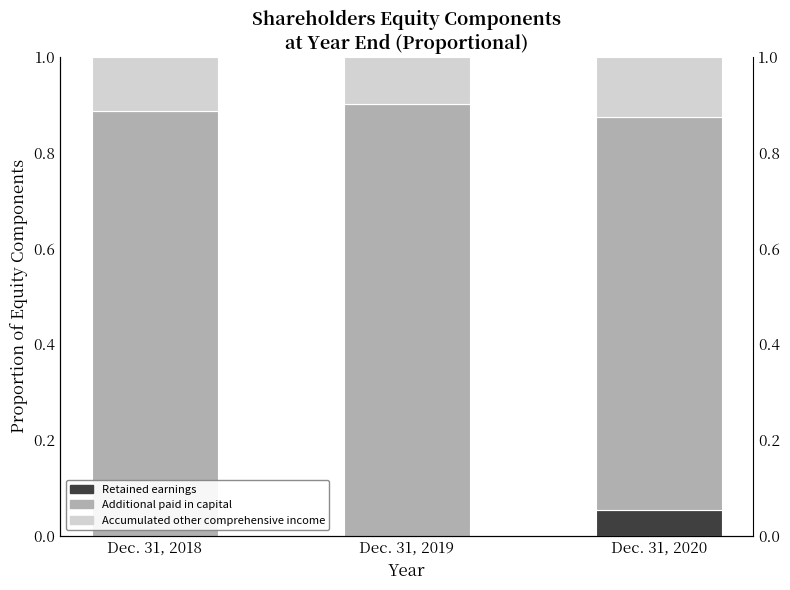

What is the total value across all series at Dec. 31, 2018?

1.0